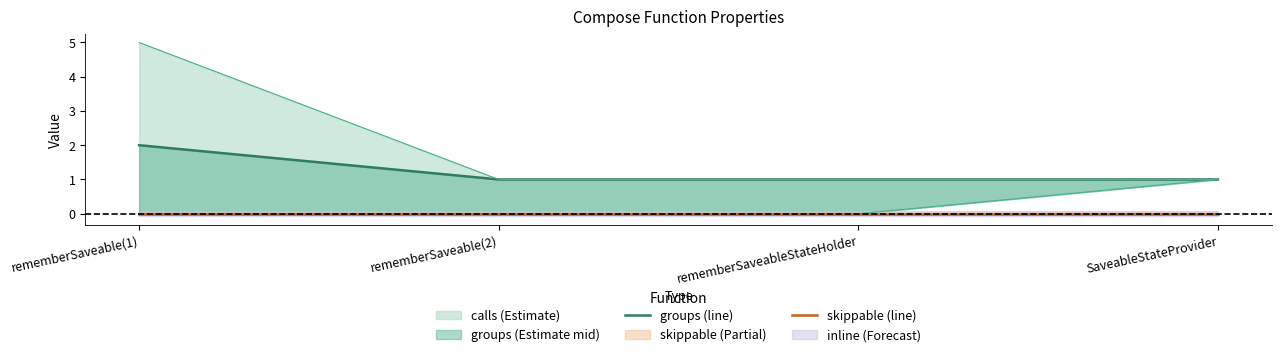

True or false: skippable (line) and groups (line) intersect in this chart.

False